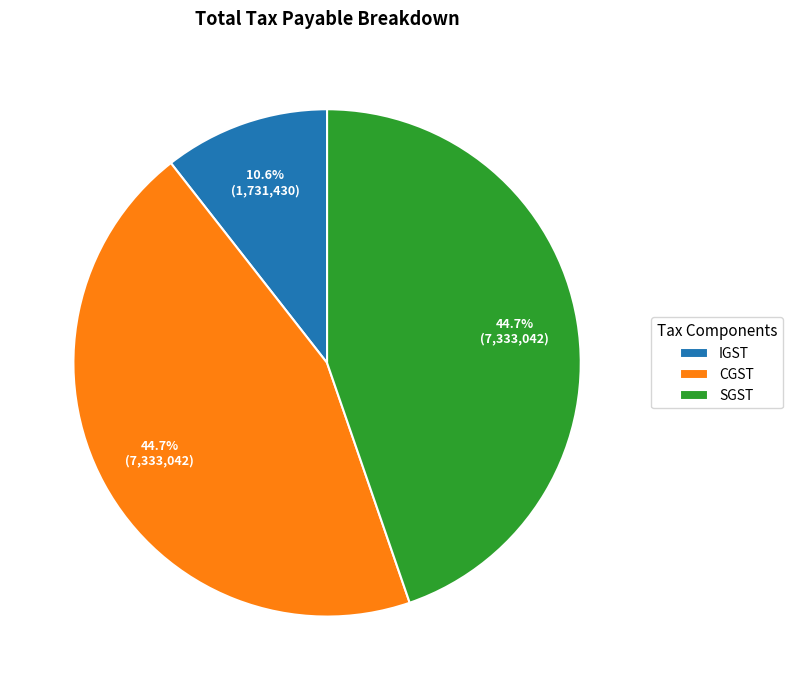

Is there any slice that represents more than half of the pie?

No